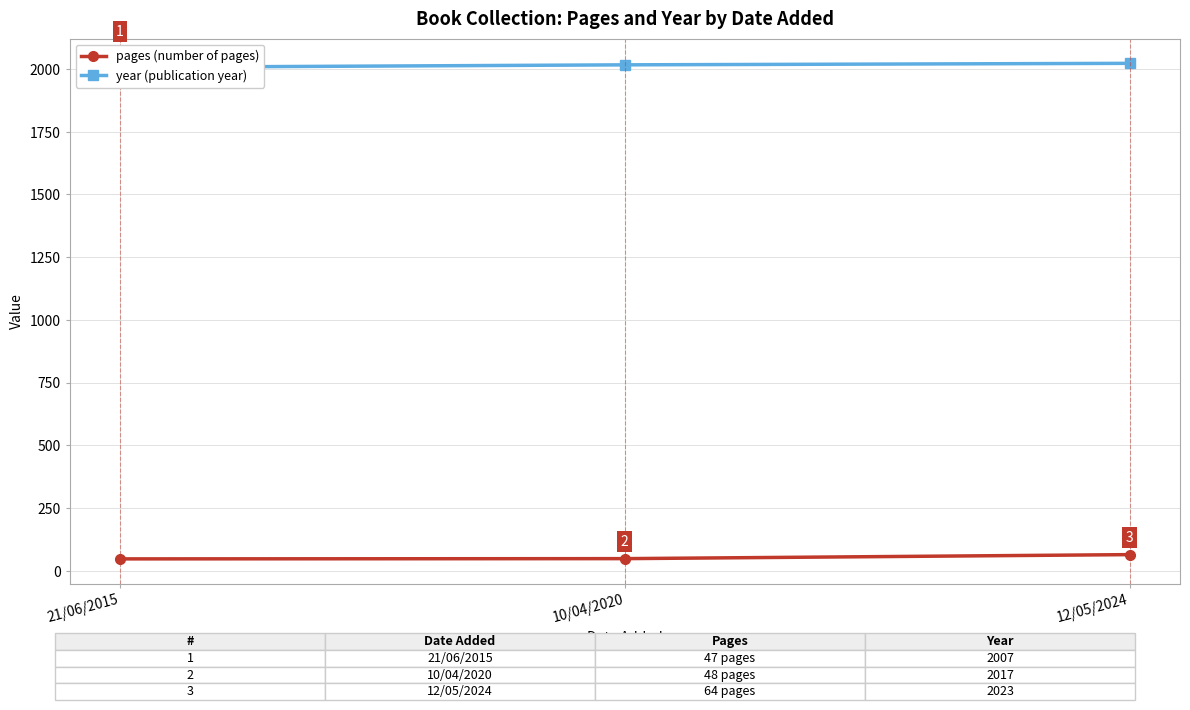

Reading left to right, what are all the values shown in this chart?

pages (number of pages): 47	48	64
year (publication year): 2007	2017	2023